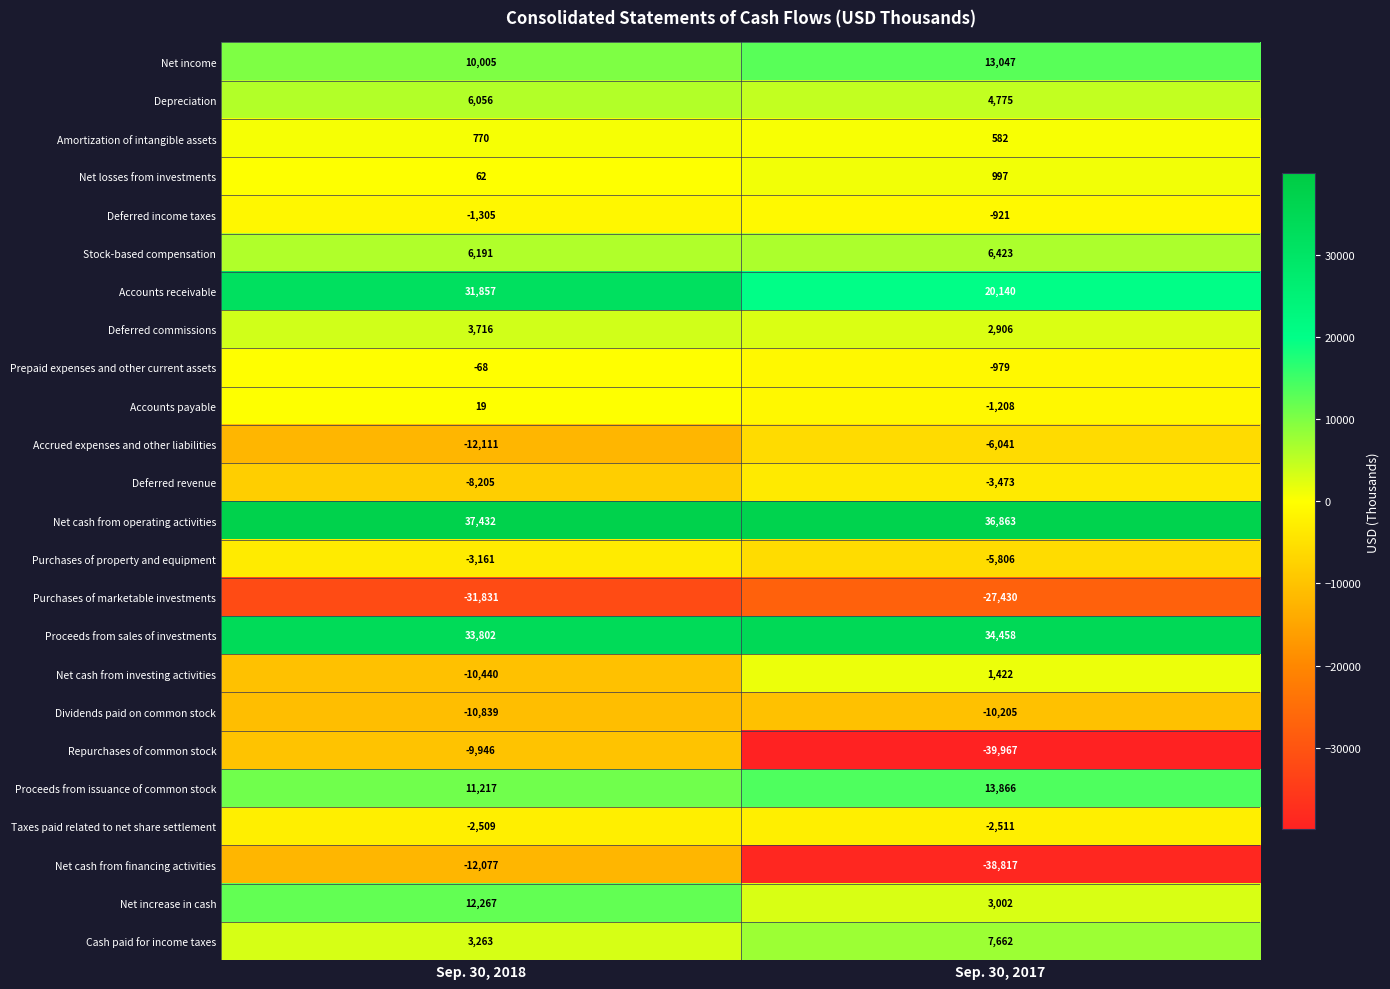

What is the sum of the Dividends paid on common stock values at Sep. 30, 2018 and Sep. 30, 2017?

-21044